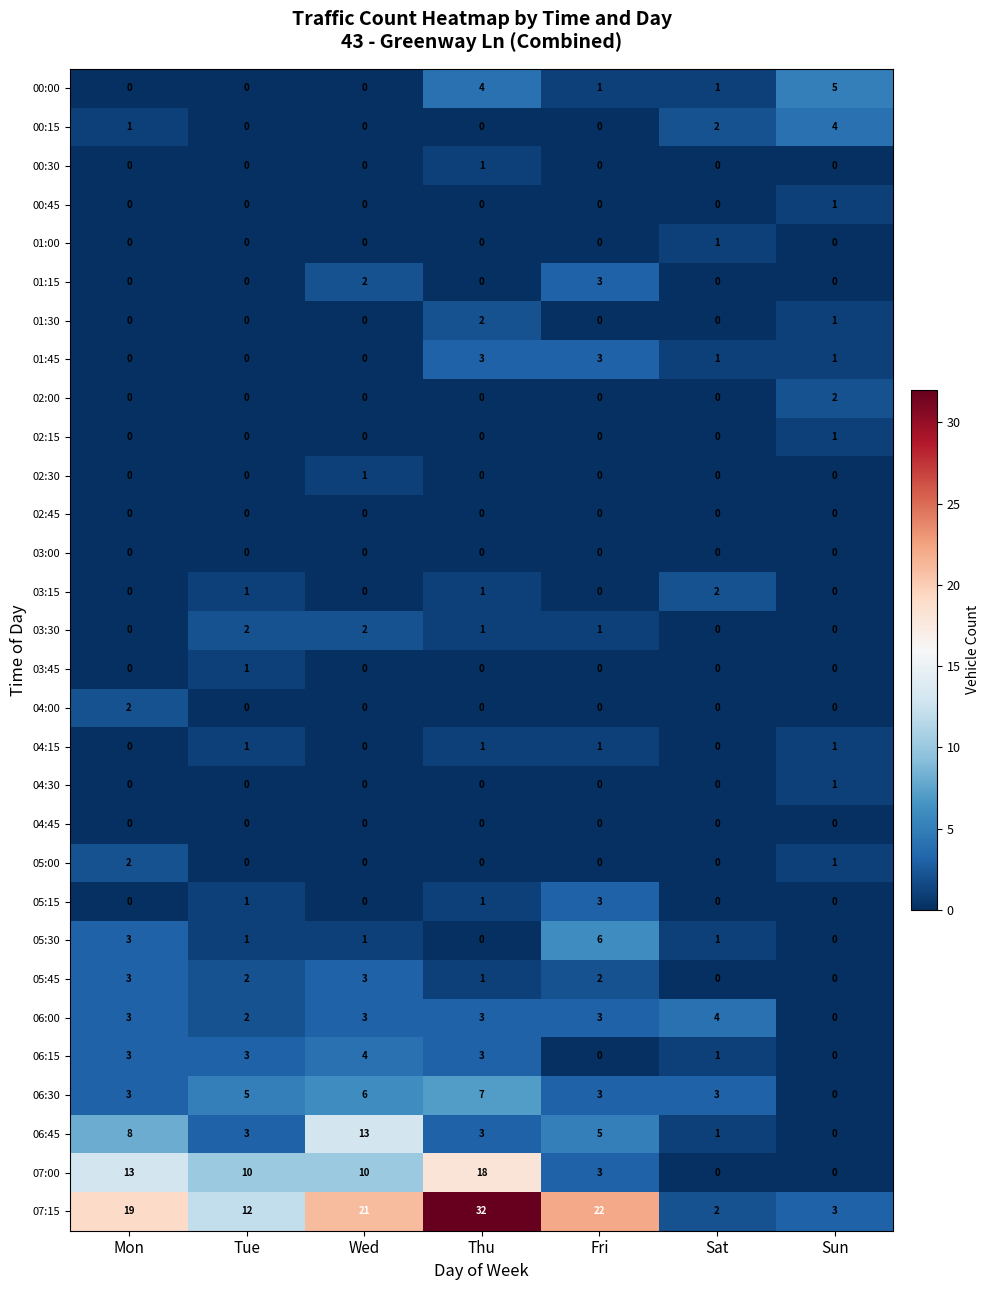

What is the difference between the 01:15 values at Fri and Thu?

3